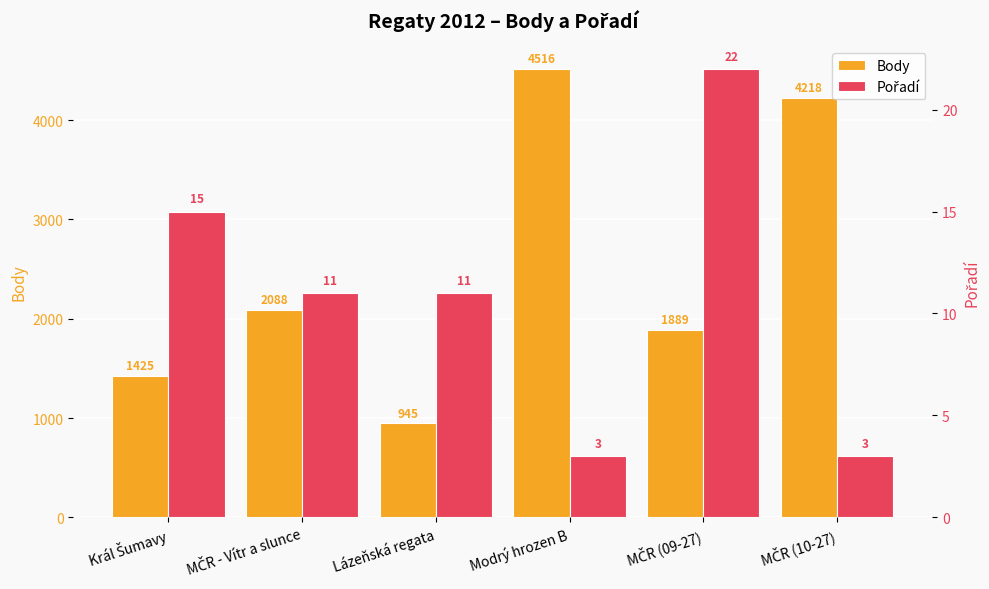

Is the value of Body at MČR - Vítr a slunce greater than the value of Pořadí at MČR (10-27)?

Yes